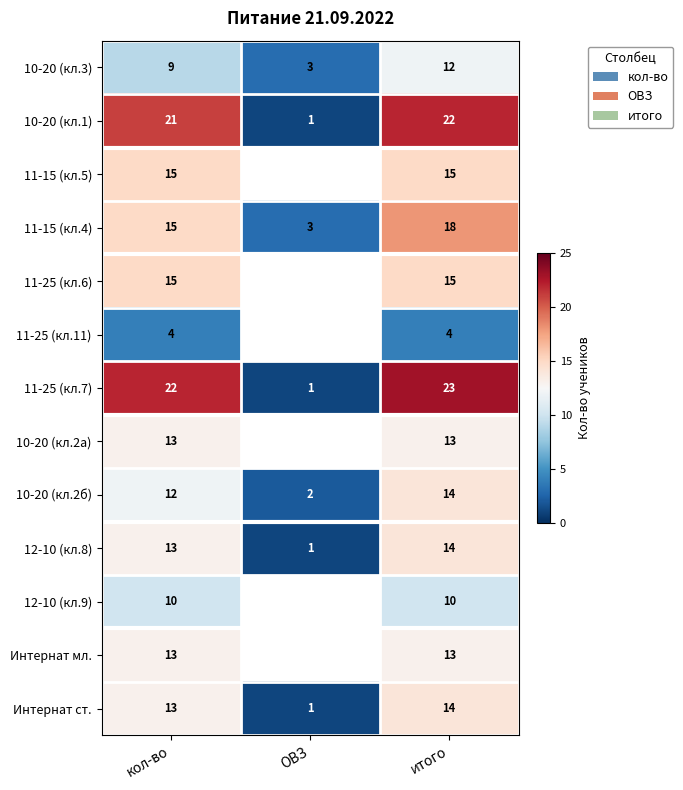

Between ОВЗ and кол-во, which is larger?

кол-во